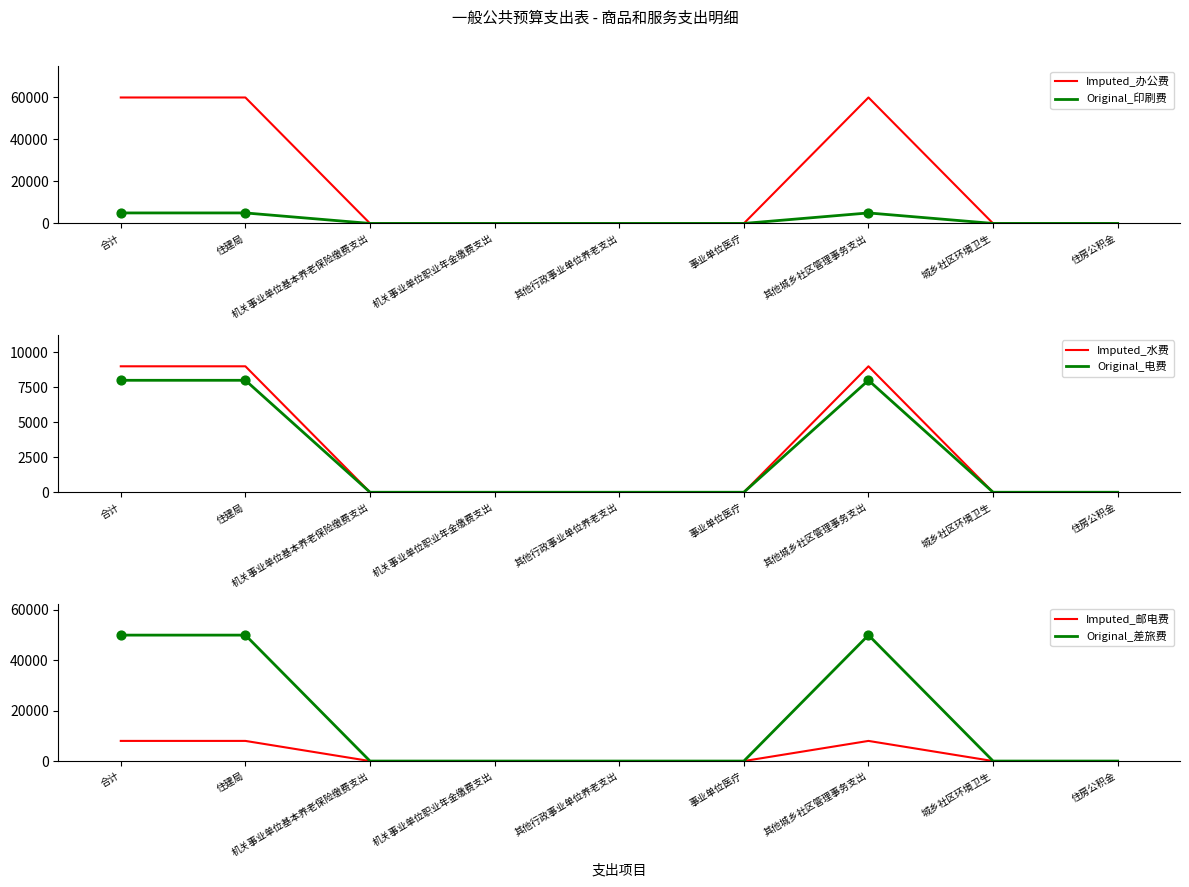

Which series reaches the minimum Y coordinate?

Imputed_办公费